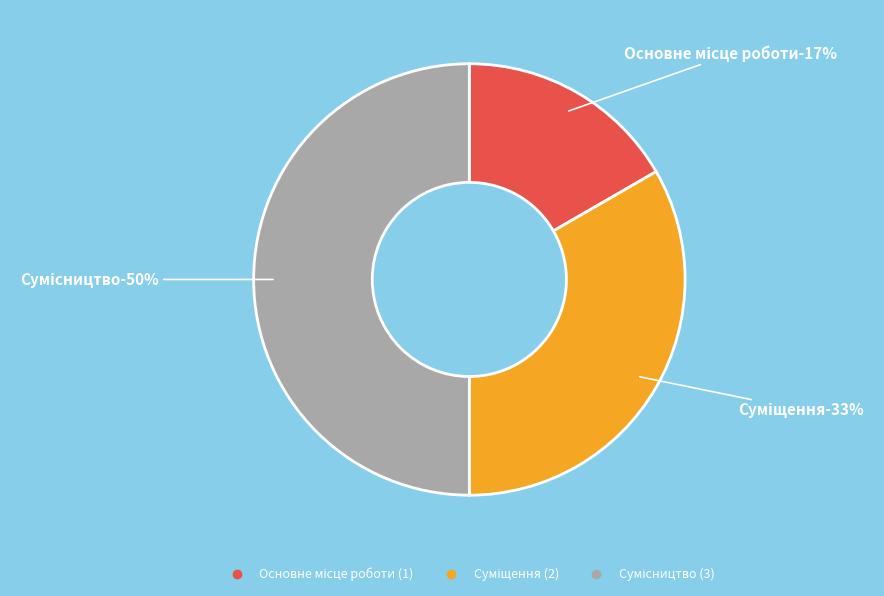

What percentage do Основне місце роботи and Суміщення together represent?

50.0%